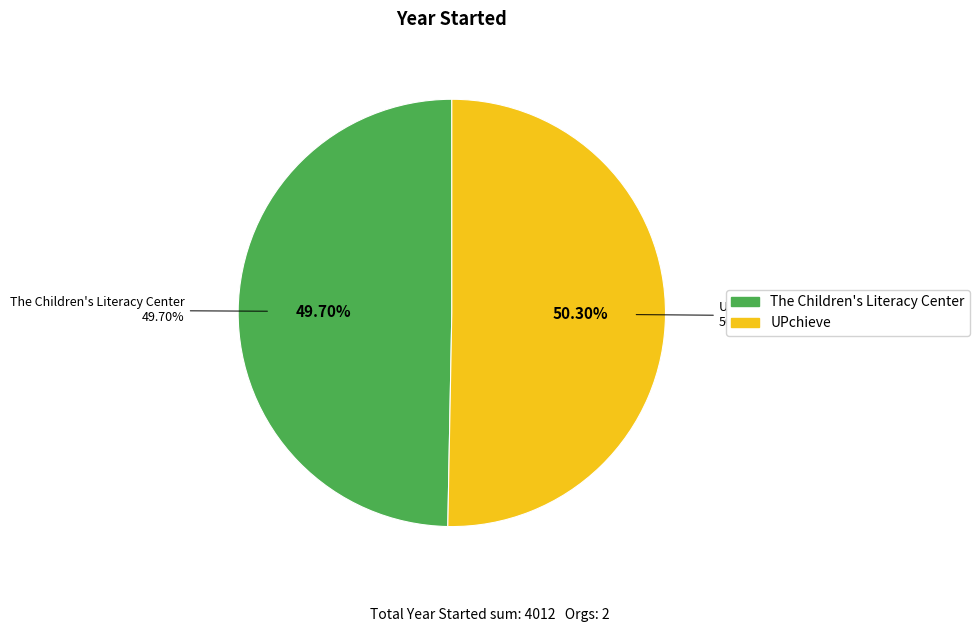

How much of the chart is everything except The Children's Literacy Center?

50.3%